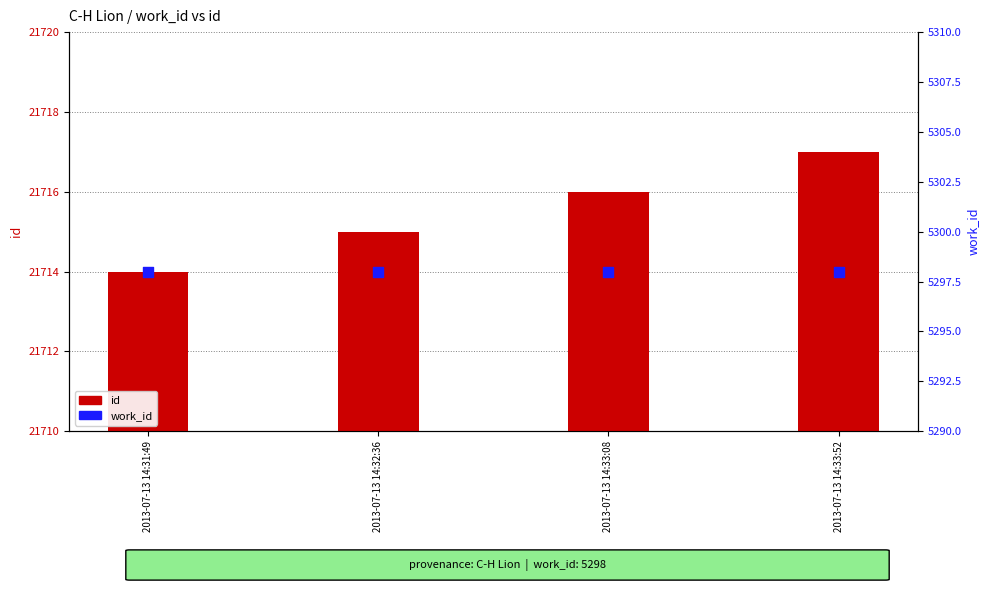

Which series has the largest total across all categories?

id